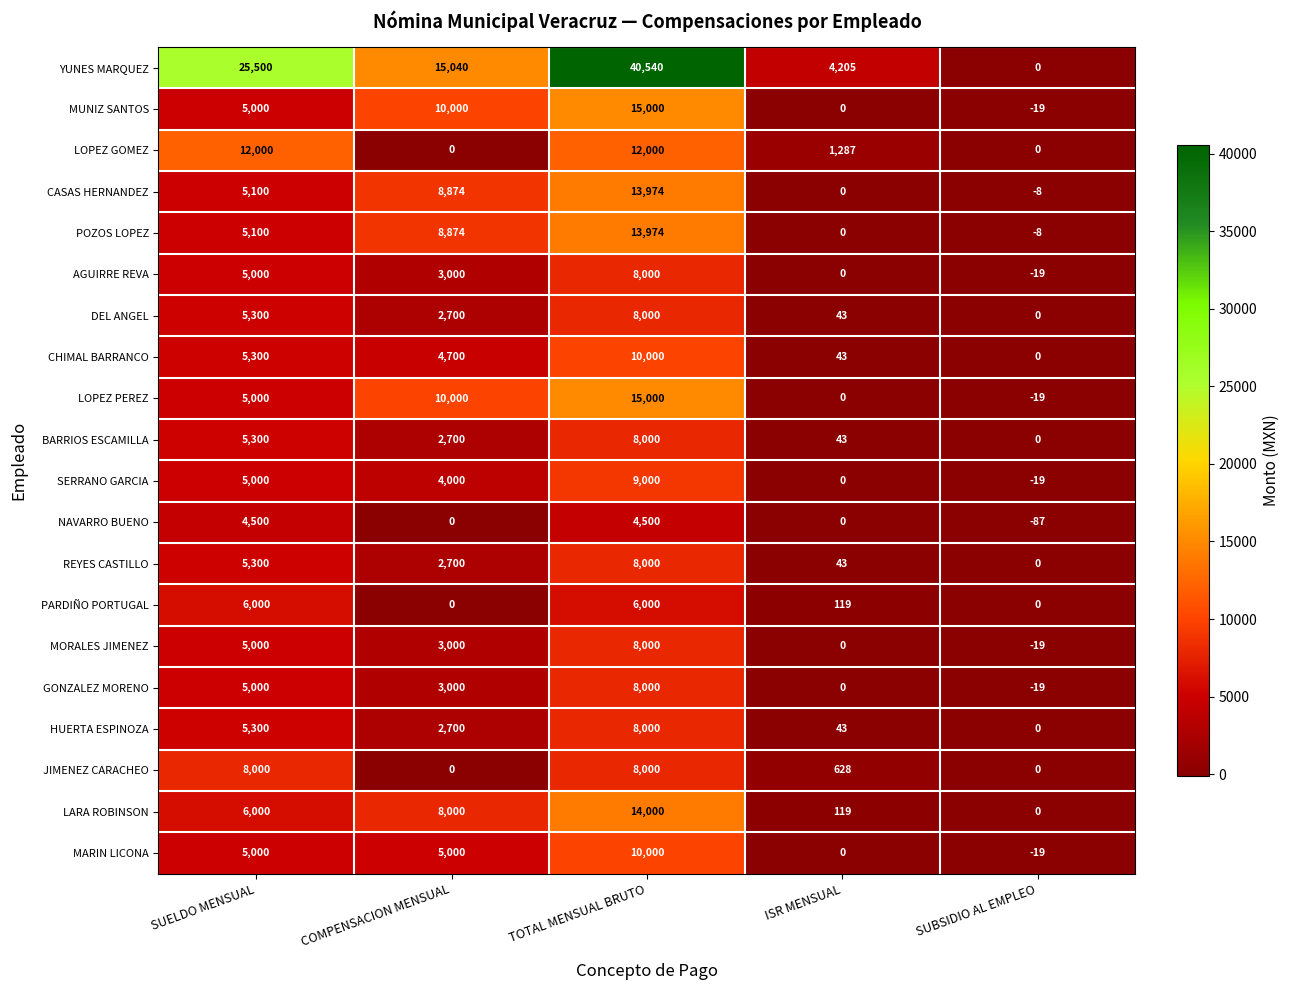

Is it true that SERRANO GARCIA equals 0 at ISR MENSUAL?

True